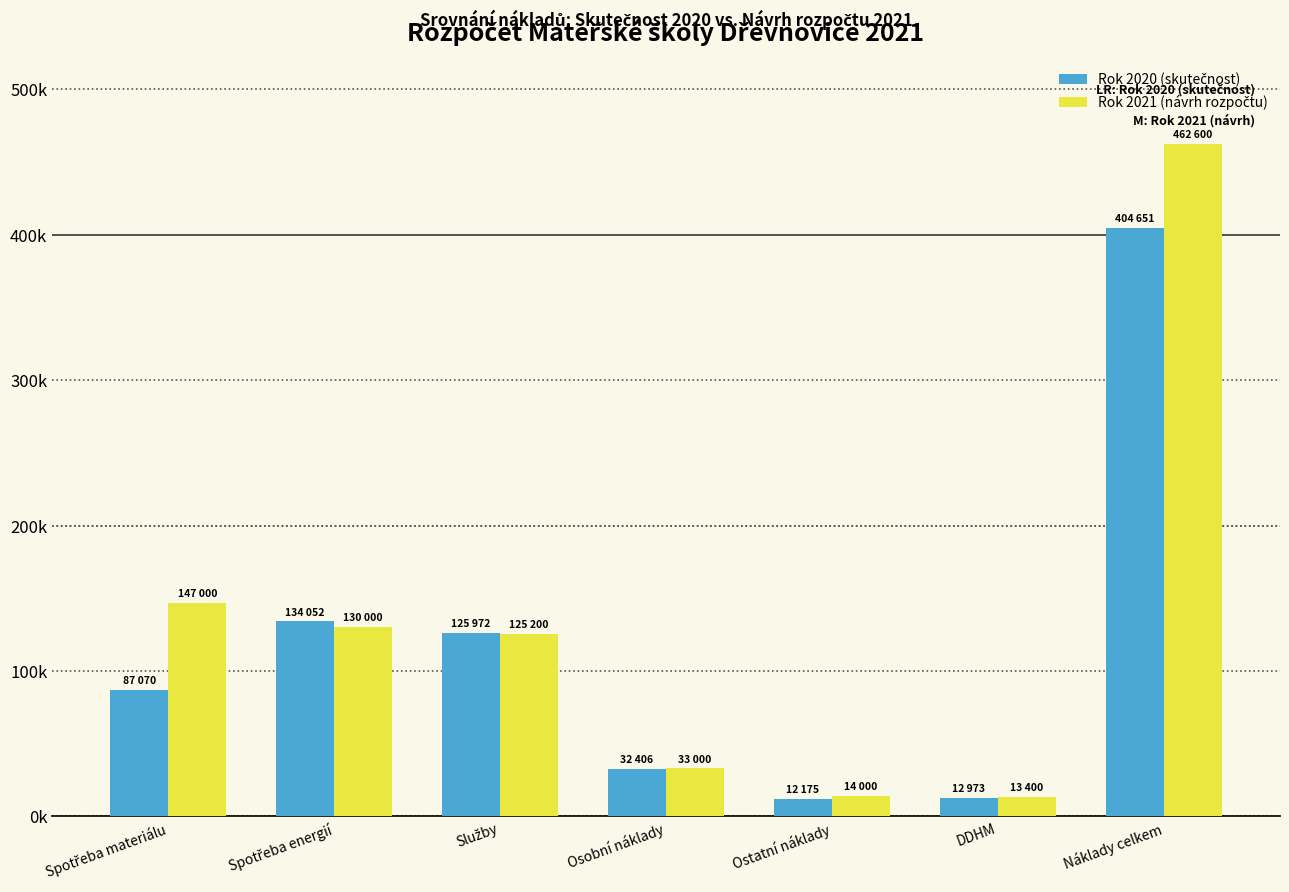

What position from the left is Náklady celkem?

7